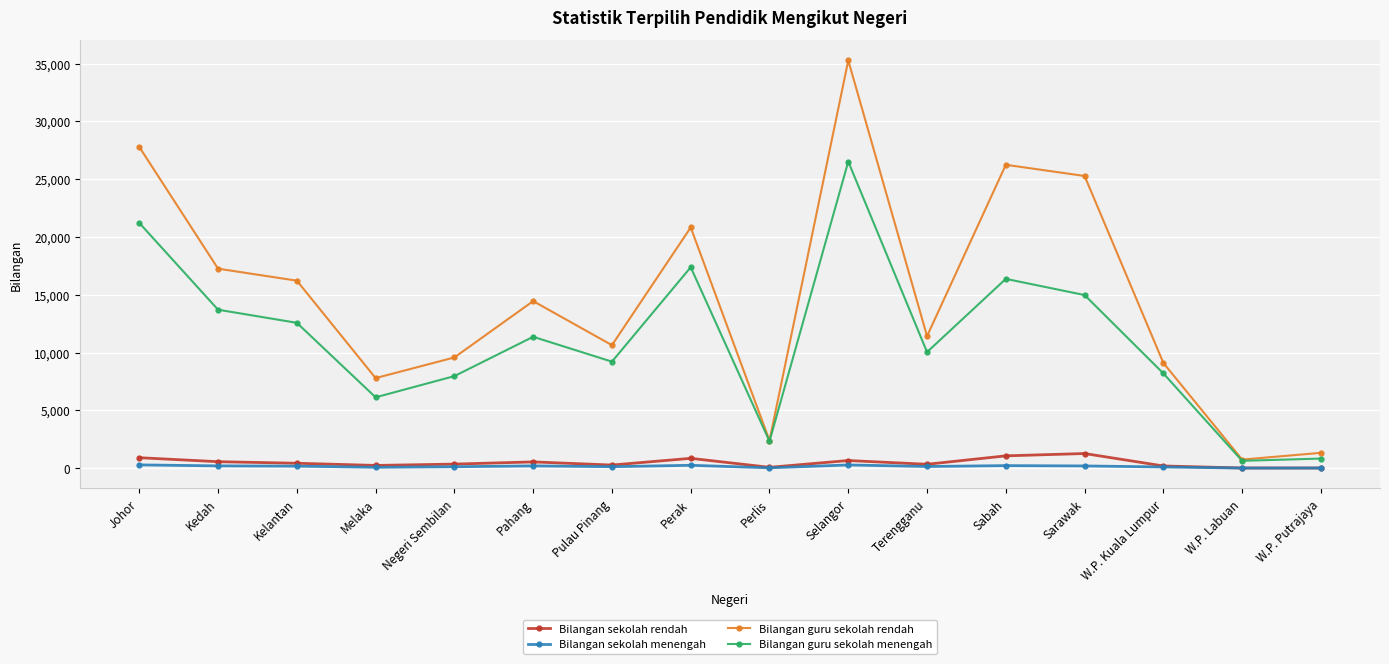

What is the value of the Bilangan sekolah menengah point at the 11th from the left?

146